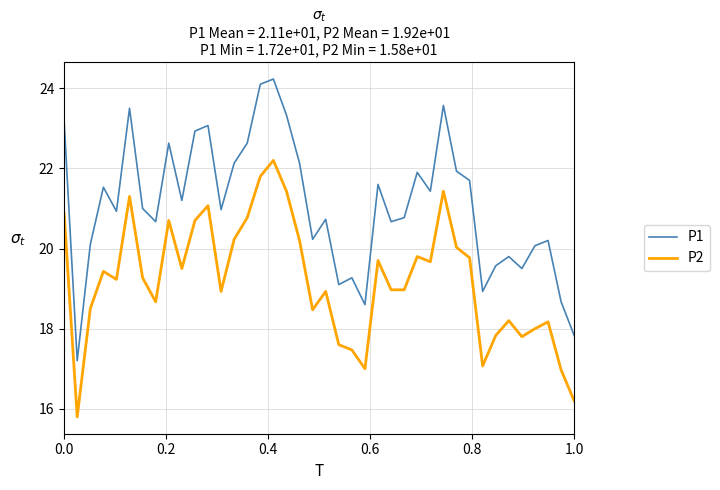

Which series has the largest range (max minus min)?

P1